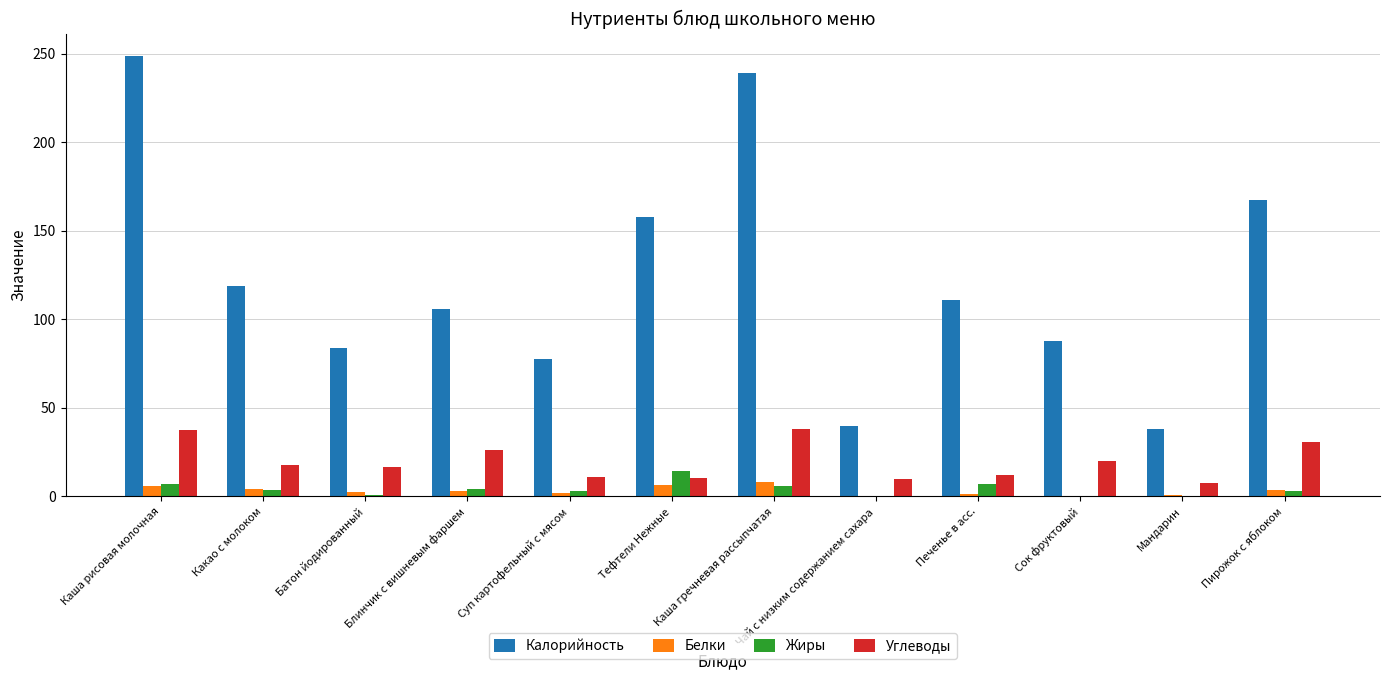

At which label does Жиры reach its peak?

Тефтели Нежные